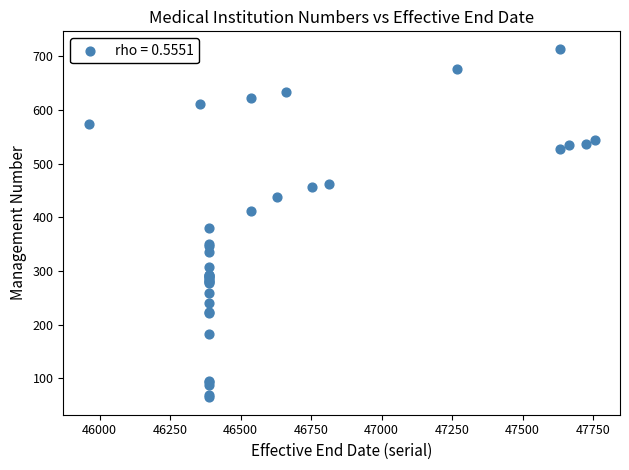

What Y value in the scatter plot is closest to 389?

381